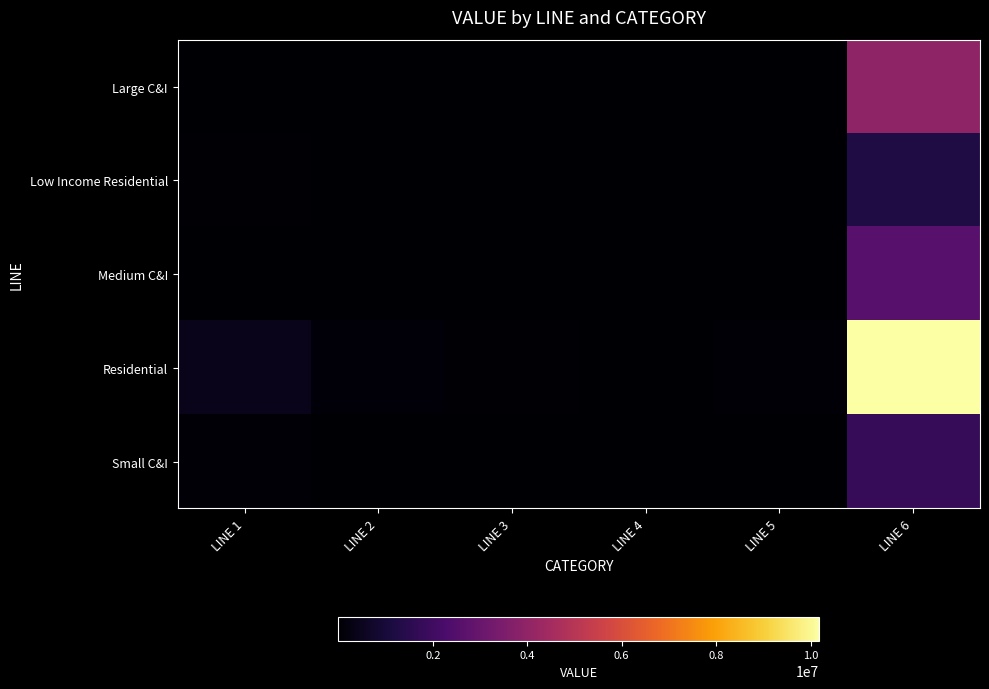

Reading left to right, transcribe all the data shown in this chart.

Large C&I: LINE 1=1047	LINE 2=168	LINE 3=125	LINE 4=19	LINE 5=24	LINE 6=3963274
Low Income Residential: LINE 1=31229	LINE 2=12545	LINE 3=1970	LINE 4=1235	LINE 5=9340	LINE 6=1249951
Medium C&I: LINE 1=8138	LINE 2=1328	LINE 3=739	LINE 4=199	LINE 5=390	LINE 6=2567941
Residential: LINE 1=412288	LINE 2=83803	LINE 3=25210	LINE 4=11708	LINE 5=46885	LINE 6=10184952
Small C&I: LINE 1=52801	LINE 2=9095	LINE 3=4146	LINE 4=1497	LINE 5=3452	LINE 6=1785941